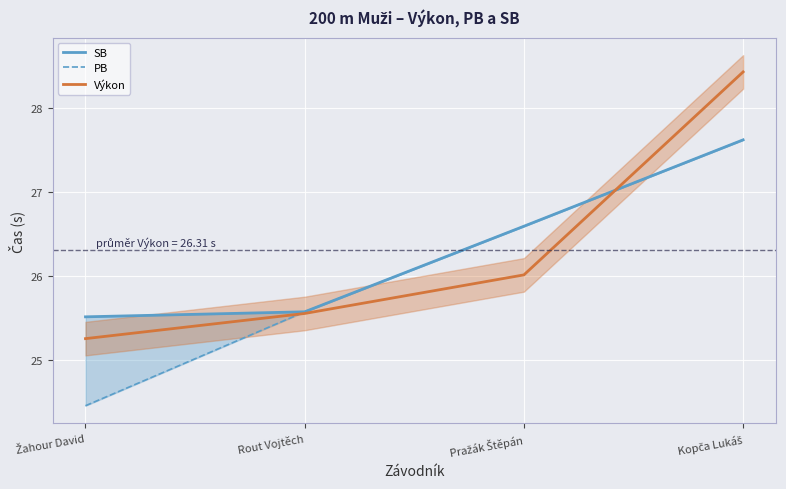

How many categories are shown in the chart?

4